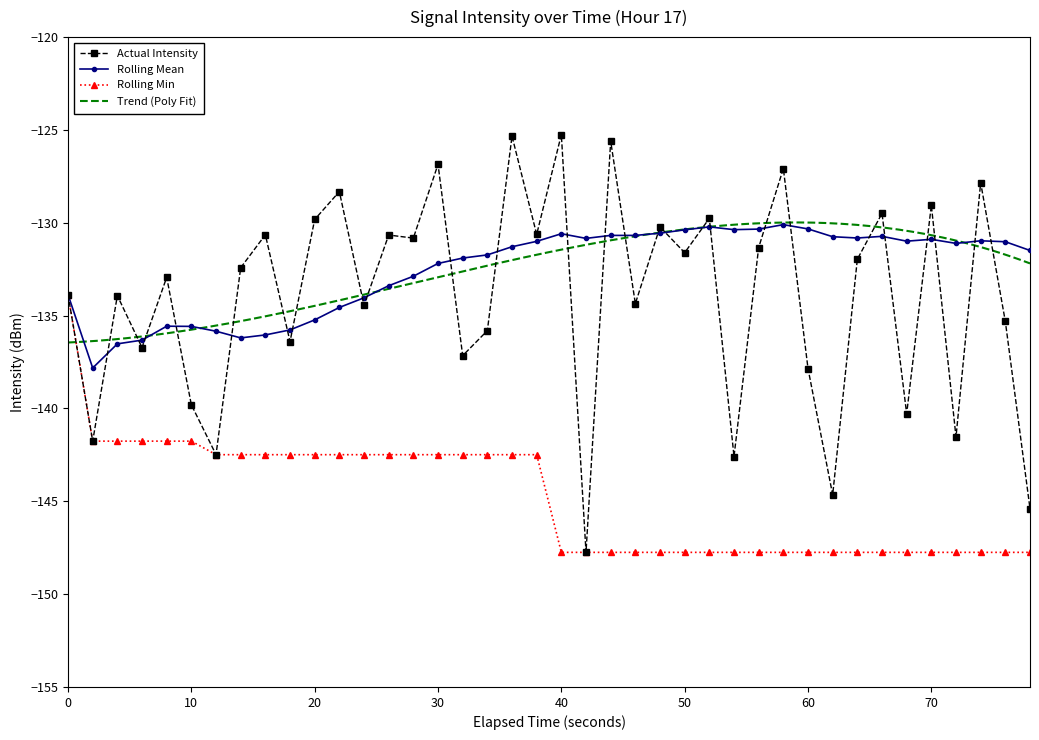

What is the value of the rolling_mean point at the 28th from the left?

-130.4